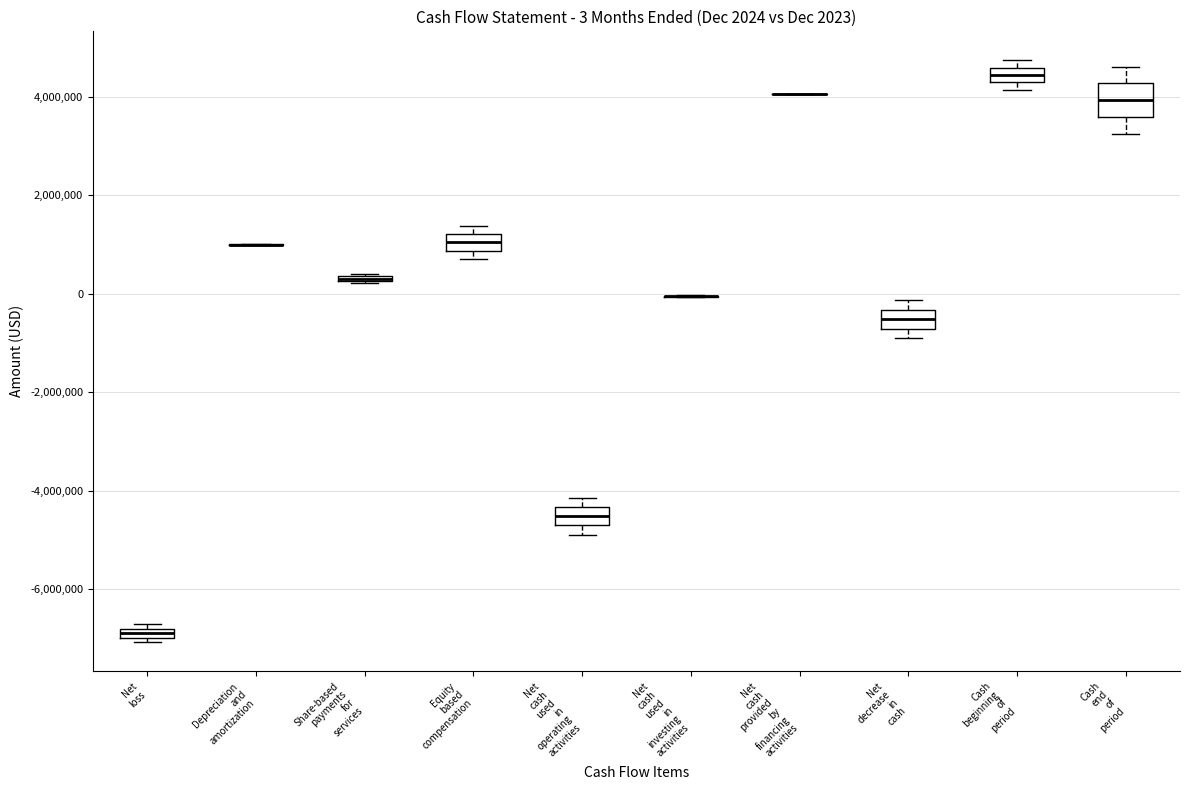

Which box is the tallest, from its lower edge to its upper edge?

Cash end of period